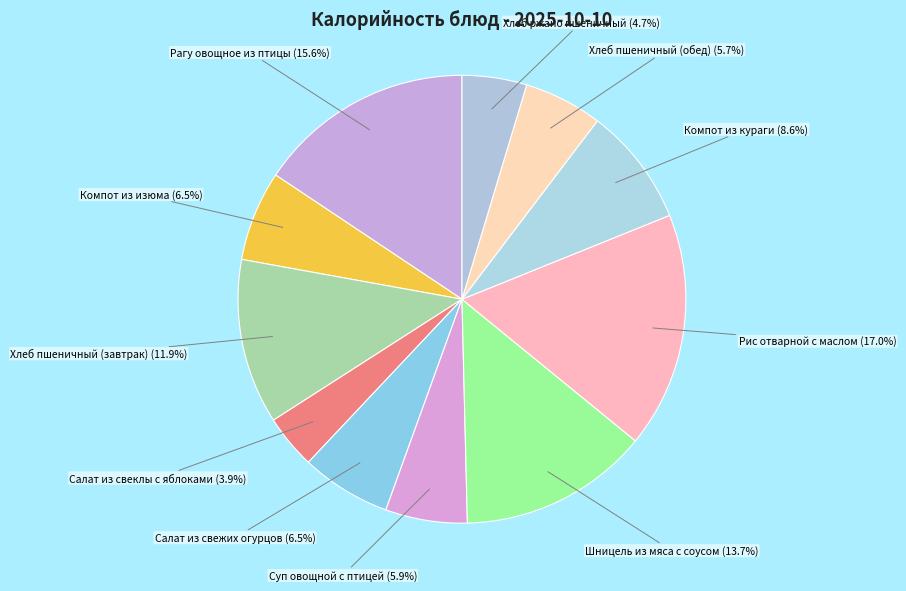

What percentage is the Рис отварной с маслом slice, to the nearest percent?

17%